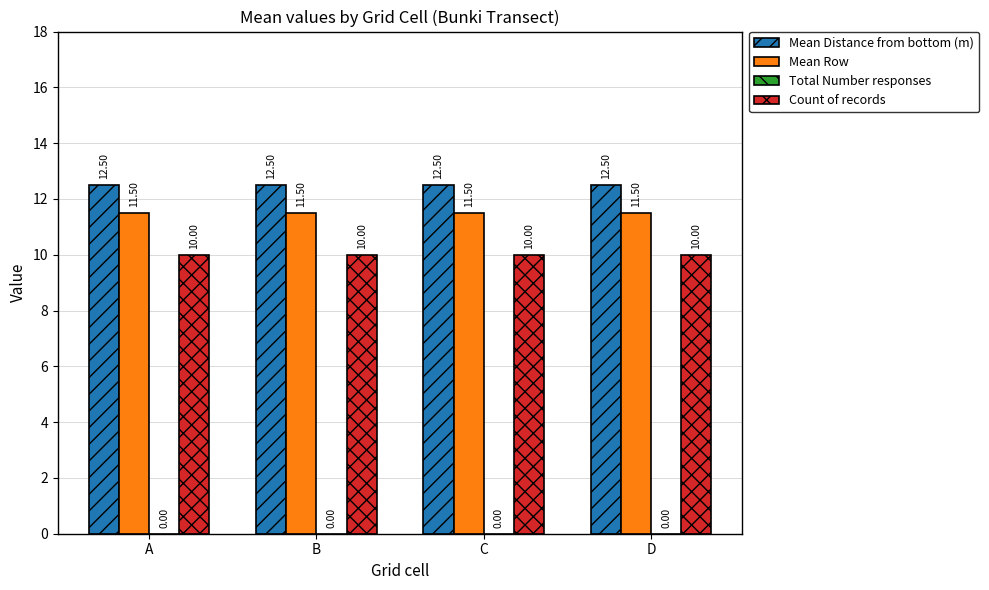

Is it true that Mean Distance from bottom (m) equals 4.0 at D?

False